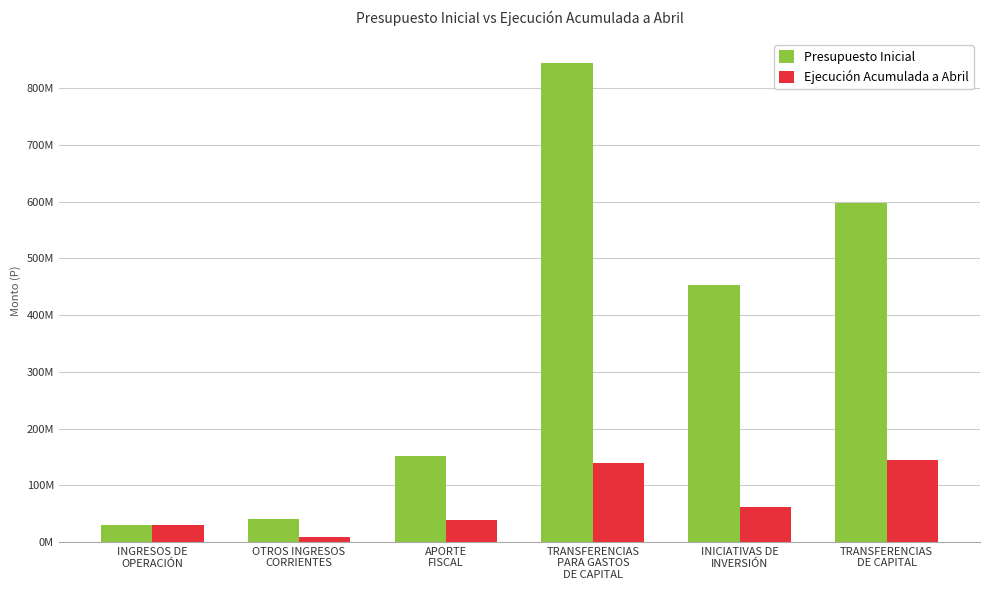

Reading left to right, extract all data points from this chart.

Presupuesto Inicial: INGRESOS DE
OPERACIÓN=30506179	OTROS INGRESOS
CORRIENTES=40933874	APORTE
FISCAL=151254727	TRANSFERENCIAS
PARA GASTOS
DE CAPITAL=844287850	INICIATIVAS DE
INVERSIÓN=453554155	TRANSFERENCIAS
DE CAPITAL=598110365
Ejecución Acumulada a Abril: INGRESOS DE
OPERACIÓN=29198650	OTROS INGRESOS
CORRIENTES=8961843	APORTE
FISCAL=39253165	TRANSFERENCIAS
PARA GASTOS
DE CAPITAL=139497345	INICIATIVAS DE
INVERSIÓN=61830942	TRANSFERENCIAS
DE CAPITAL=144375853